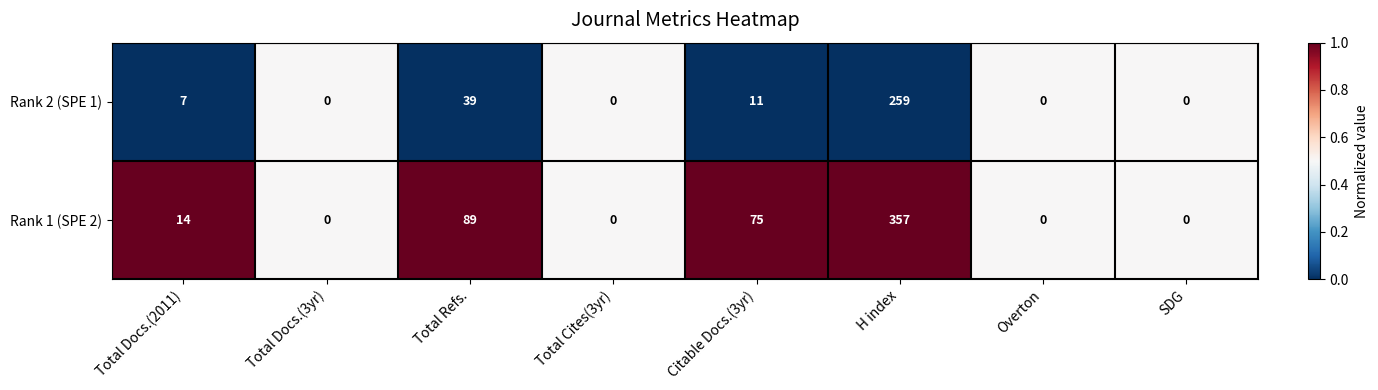

What is the sum of all Rank 1 (SPE 2) values?

535